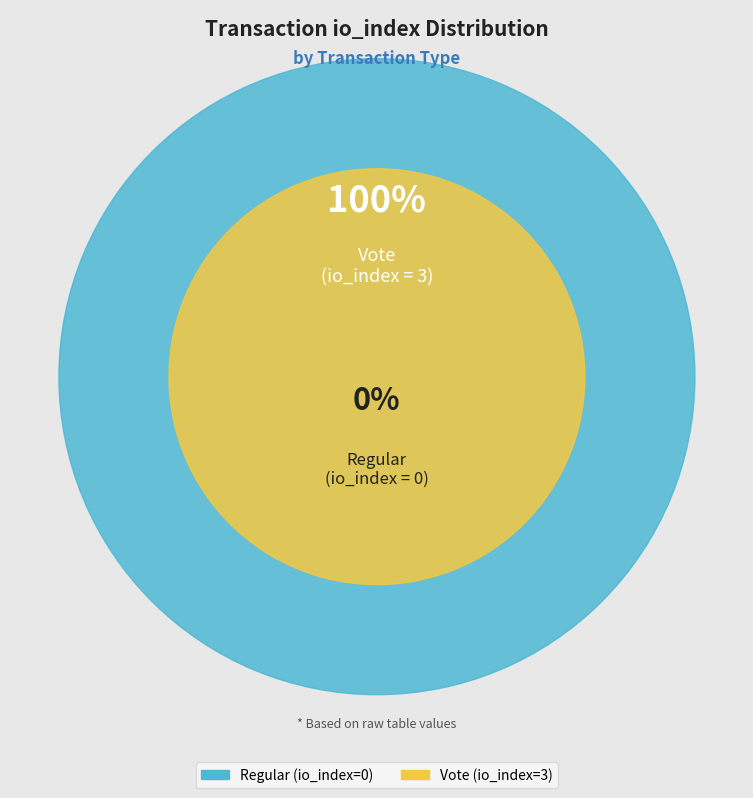

Is the sum of Vote and Regular greater than half?

Yes